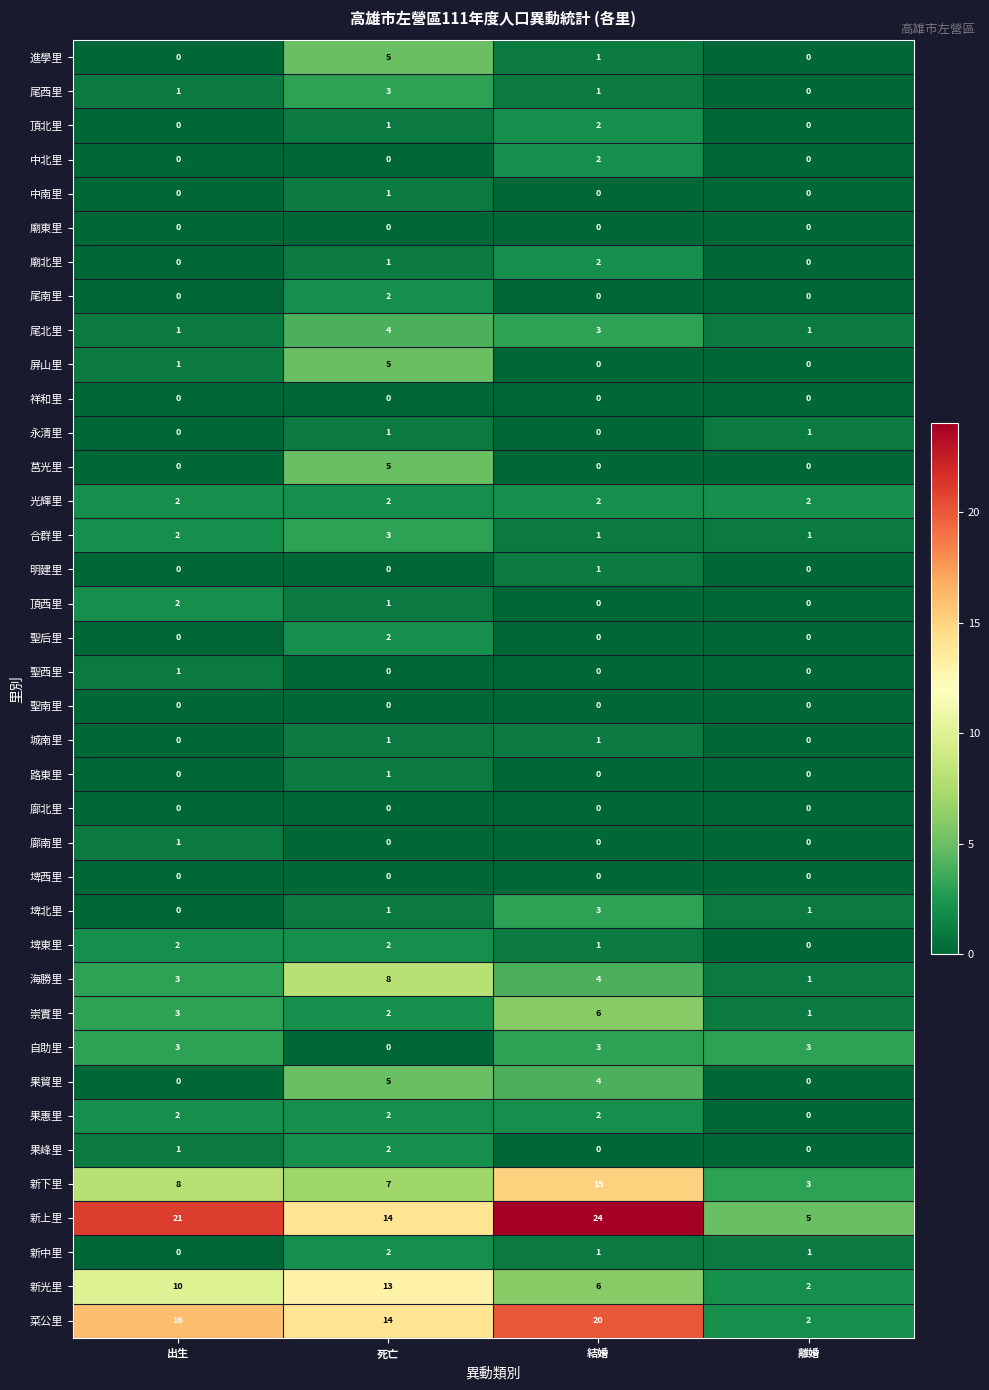

At how many categories does at least one series exceed 4?

4